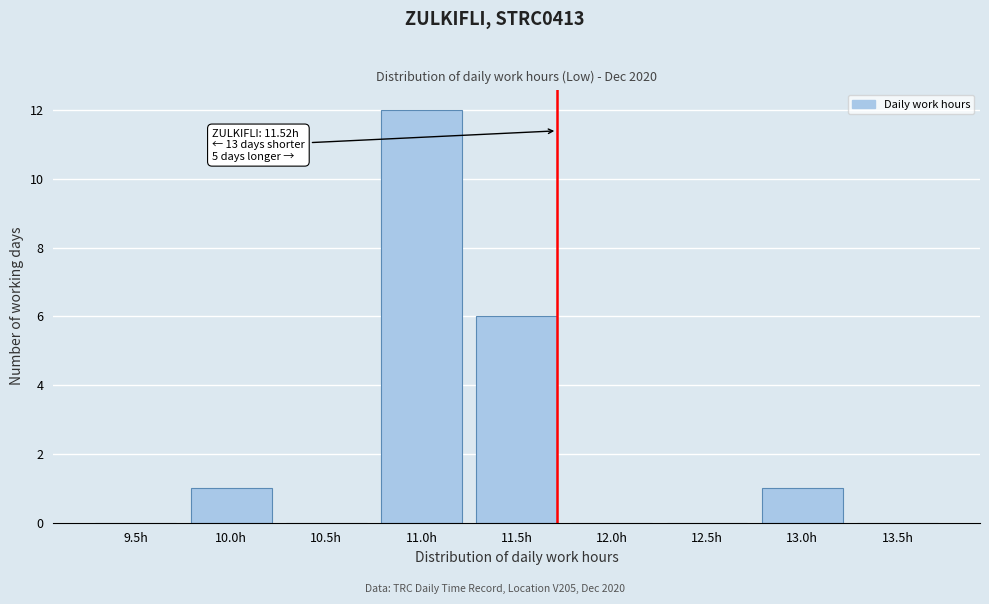

Reading left to right, list all the values displayed in this chart.

9.5h=0	10.0h=1	10.5h=0	11.0h=12	11.5h=6	12.0h=0	12.5h=0	13.0h=1	13.5h=0